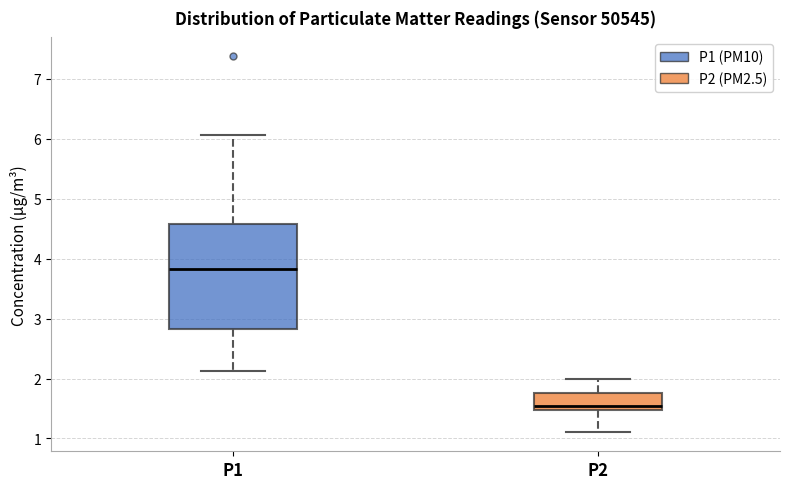

Reading left to right, read every box against the y-axis: the position of its median line, the range the box covers, and the ends of its whiskers. The values are not printed on the chart, so give them approximately, as read against the axis.

P1: median 3.8, box 2.8 to 4.6, whiskers 2.1 to 6.1
P2: median 1.6, box 1.5 to 1.8, whiskers 1.1 to 2.0